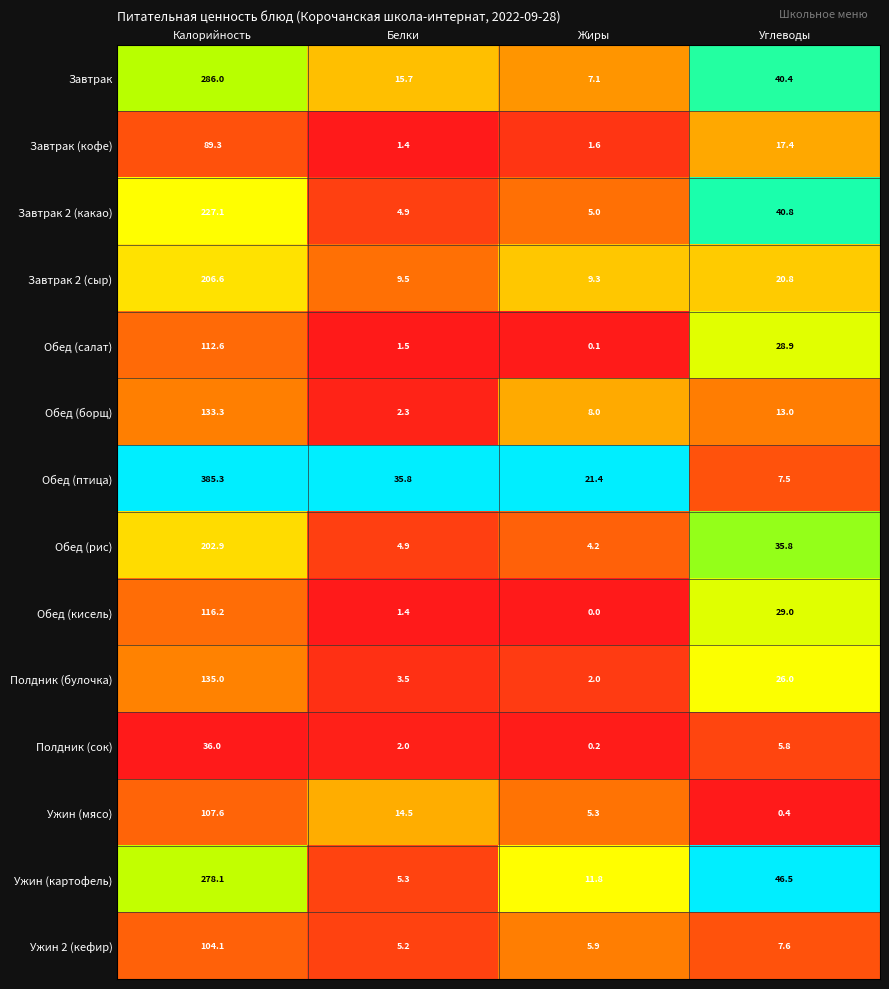

What is the approximate value of Обед (кисель) at Углеводы?

29.0